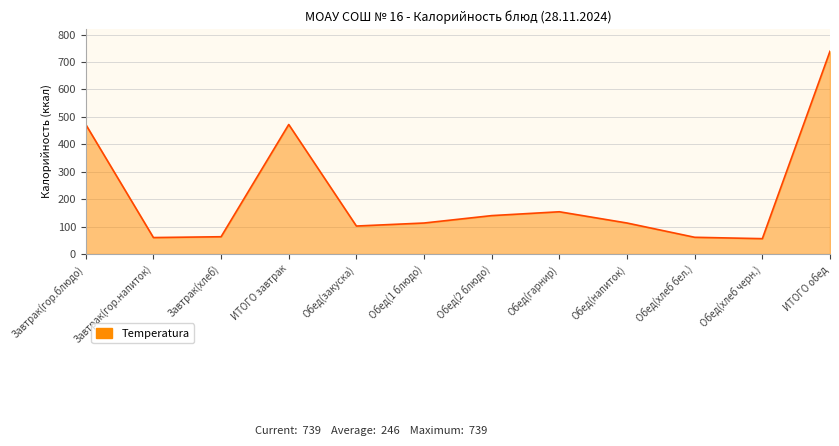

Does the chart display data point markers on the line(s)?

No